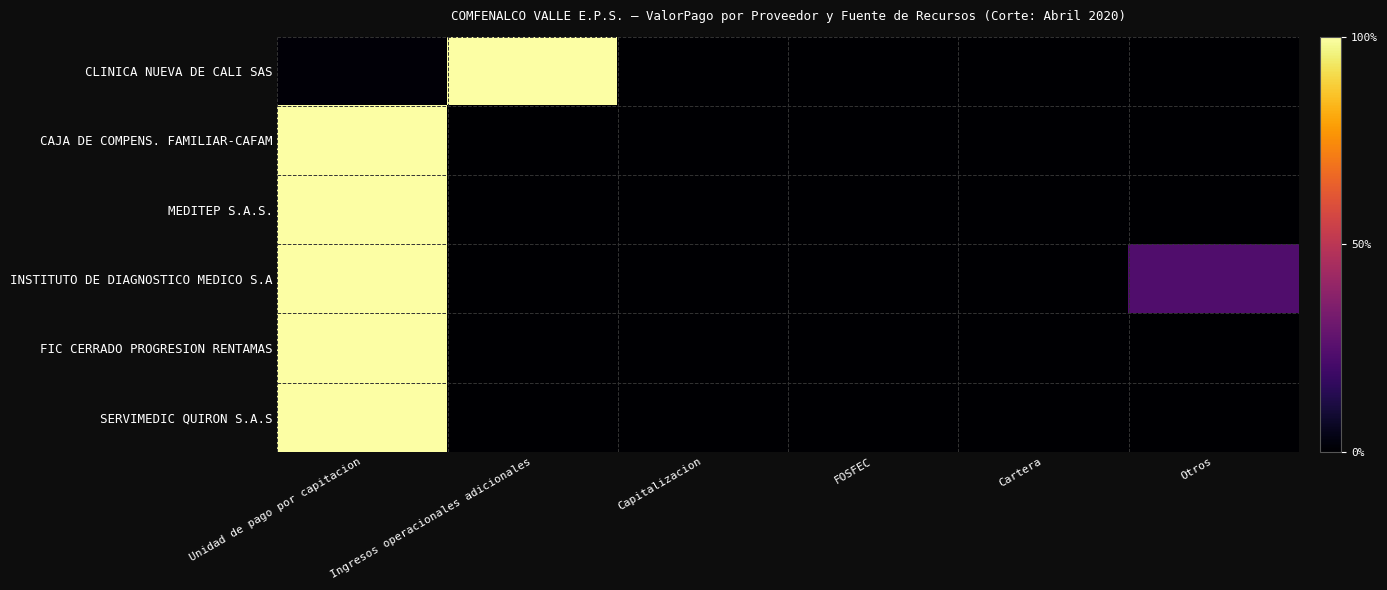

Reading left to right, transcribe all the data shown in this chart.

CLINICA NUEVA DE CALI SAS: Unidad de pago por capitacion=1.5	Ingresos operacionales adicionales=100.0	Capitalizacion=0.0	FOSFEC=0.0	Cartera=0.0	Otros=0.0
CAJA DE COMPENS. FAMILIAR-CAFAM: Unidad de pago por capitacion=100.0	Ingresos operacionales adicionales=0.0	Capitalizacion=0.0	FOSFEC=0.0	Cartera=0.0	Otros=0.0
MEDITEP S.A.S.: Unidad de pago por capitacion=100.0	Ingresos operacionales adicionales=0.0	Capitalizacion=0.0	FOSFEC=0.0	Cartera=0.0	Otros=0.0
INSTITUTO DE DIAGNOSTICO MEDICO S.A: Unidad de pago por capitacion=100.0	Ingresos operacionales adicionales=0.0	Capitalizacion=0.0	FOSFEC=0.0	Cartera=0.0	Otros=23.7
FIC CERRADO PROGRESION RENTAMAS: Unidad de pago por capitacion=100.0	Ingresos operacionales adicionales=0.0	Capitalizacion=0.0	FOSFEC=0.0	Cartera=0.0	Otros=0.0
SERVIMEDIC QUIRON S.A.S: Unidad de pago por capitacion=100.0	Ingresos operacionales adicionales=0.0	Capitalizacion=0.0	FOSFEC=0.0	Cartera=0.0	Otros=0.0